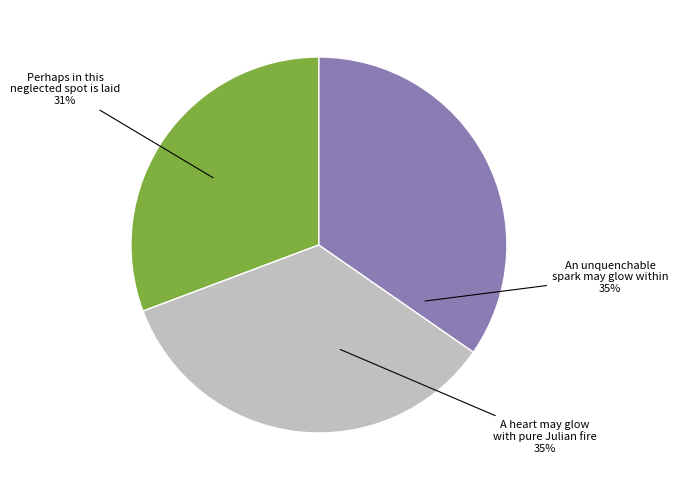

To the nearest percent, what is the difference between the largest and smallest slice percentages?

4%